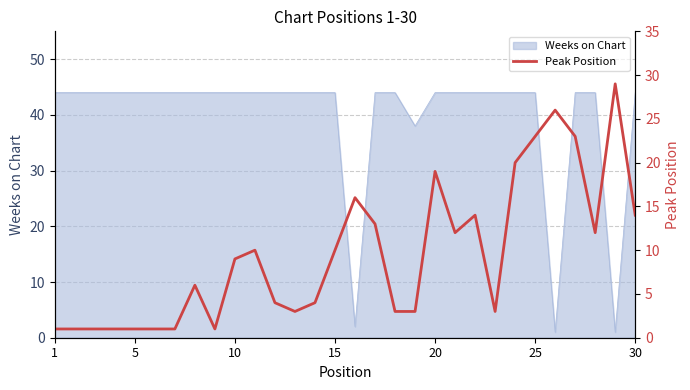

What is the sum of all values?

284